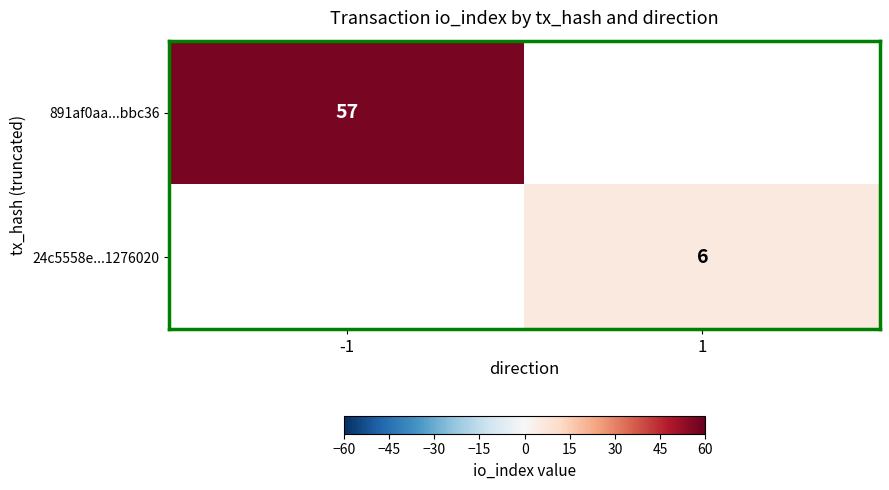

True or false: 891af0aa...bbc36 has a value of 74 at -1.

False